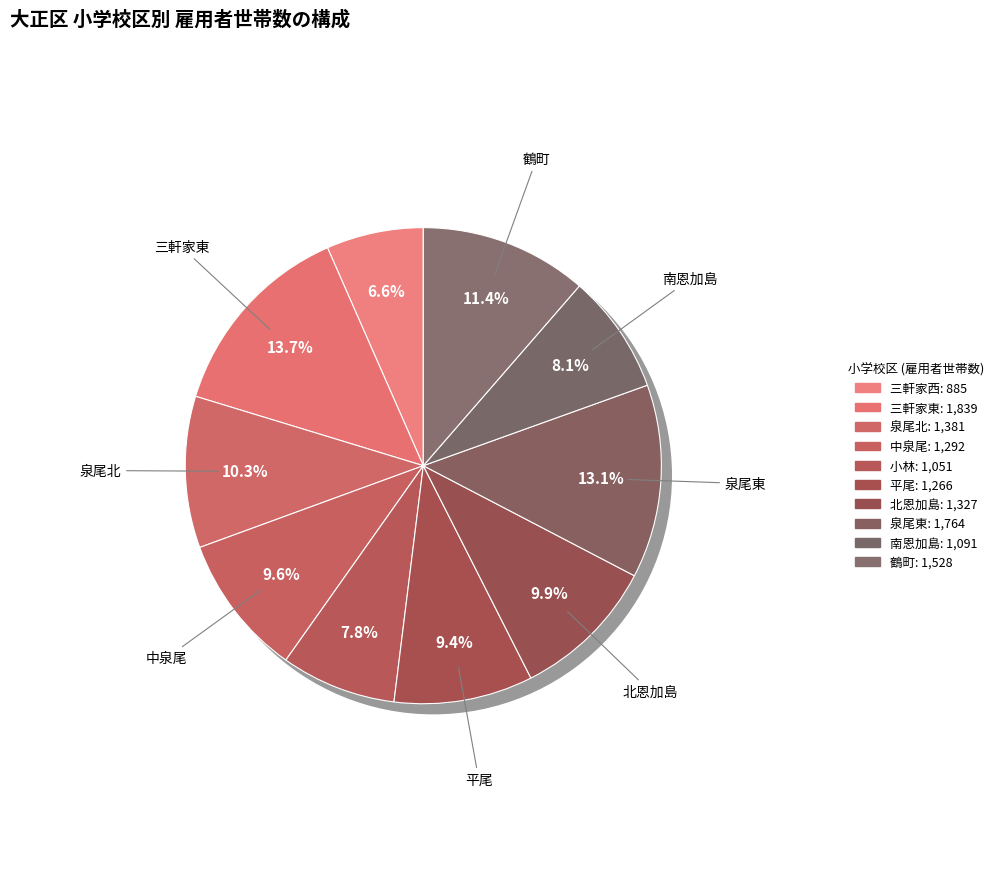

Count the number of slices in the pie.

10